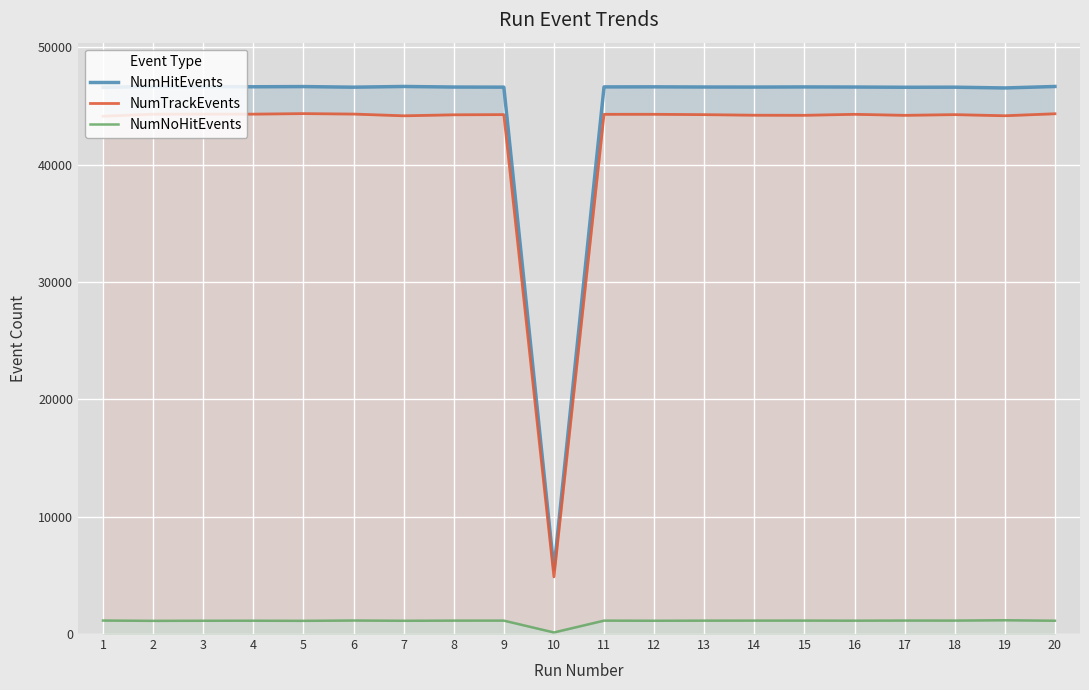

Is the value of NumNoHitEvents at 8 greater than the value of NumTrackEvents at 6?

No